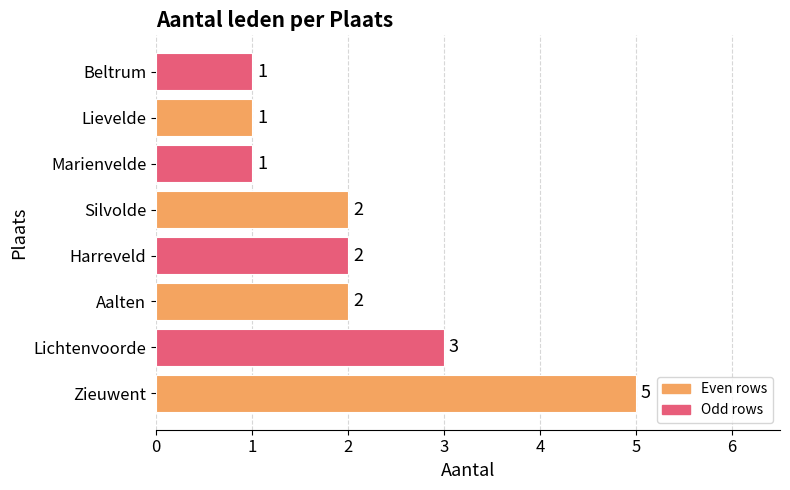

Approximately how many times larger is the value at Zieuwent compared to Silvolde?

2.5